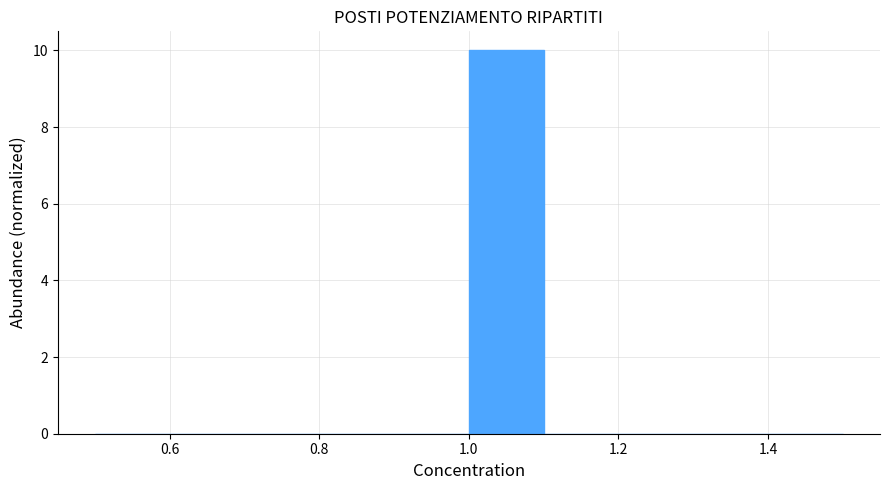

Reading left to right, list every bar in this chart as the range it spans on the x-axis followed by its height. The values are not printed on the chart, so give them approximately, as read against the axis.

0.5 to 0.6: 0
0.6 to 0.7: 0
0.7 to 0.8: 0
0.8 to 0.9: 0
0.9 to 1.0: 0
1.0 to 1.1: 10
1.1 to 1.2: 0
1.2 to 1.3: 0
1.3 to 1.4: 0
1.4 to 1.5: 0